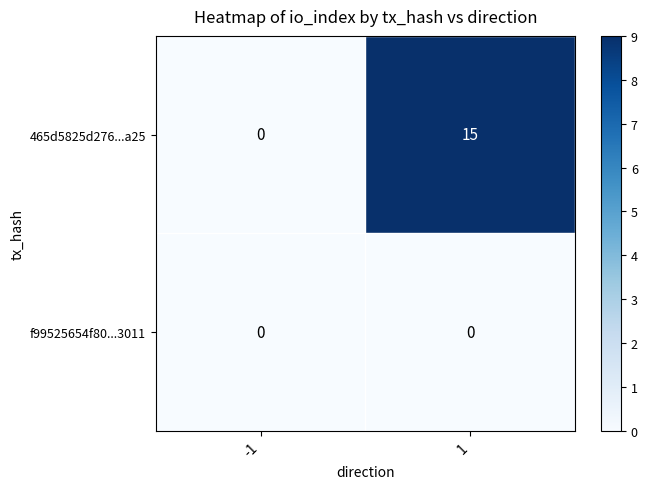

What is the total value across all series at 1?

15